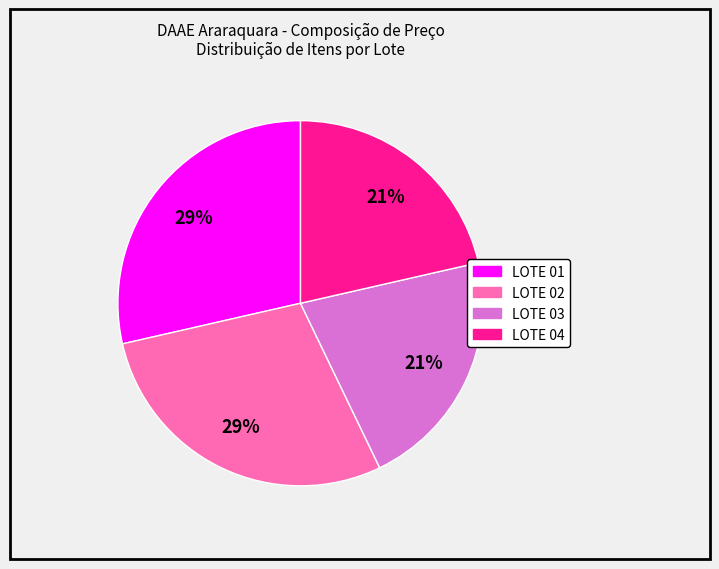

What percentage is the LOTE 02 slice, to the nearest percent?

29%